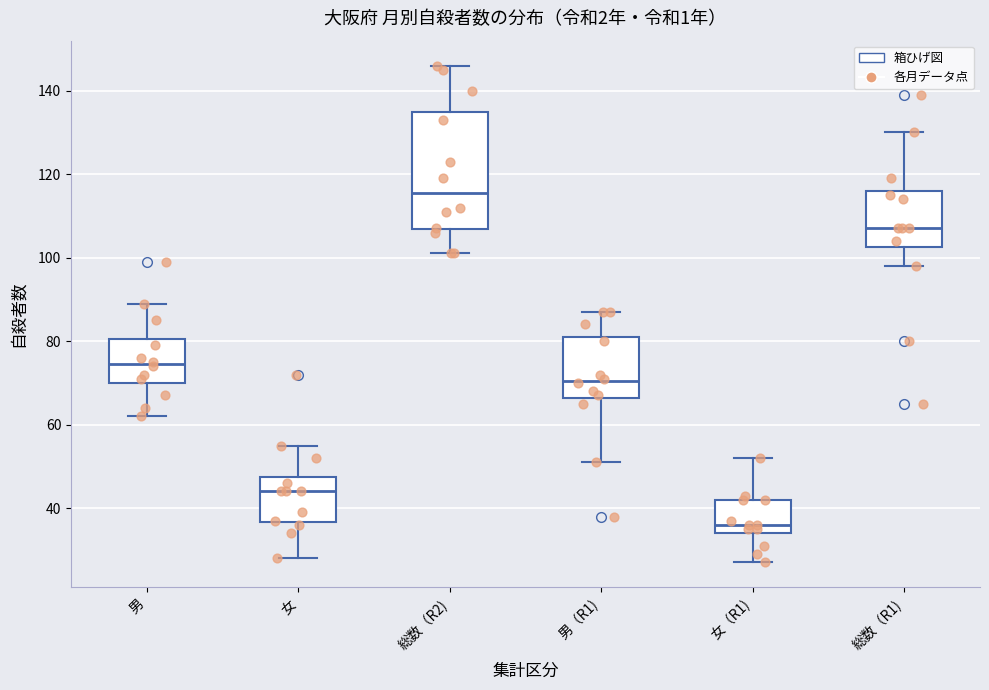

Comparing the boxes themselves (not the whiskers), which one is the tallest?

総数（R2)